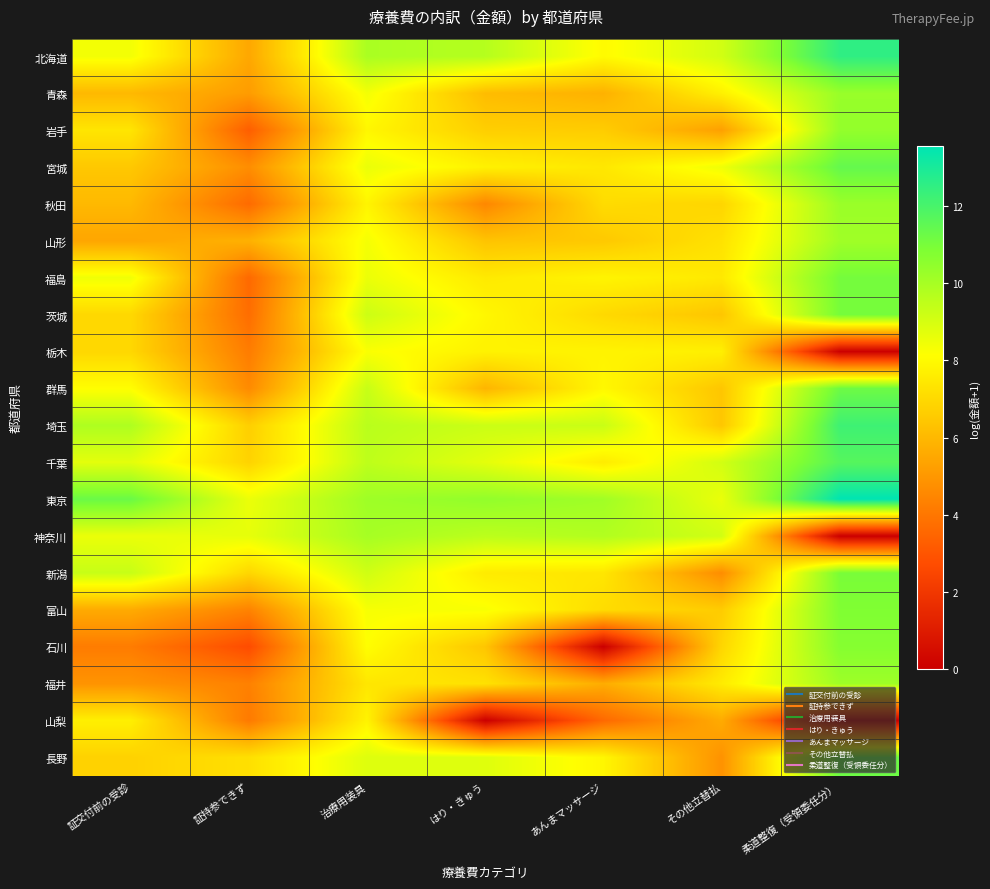

Which label corresponds to the smallest value in the chart?

柔道整復（受領委任分）